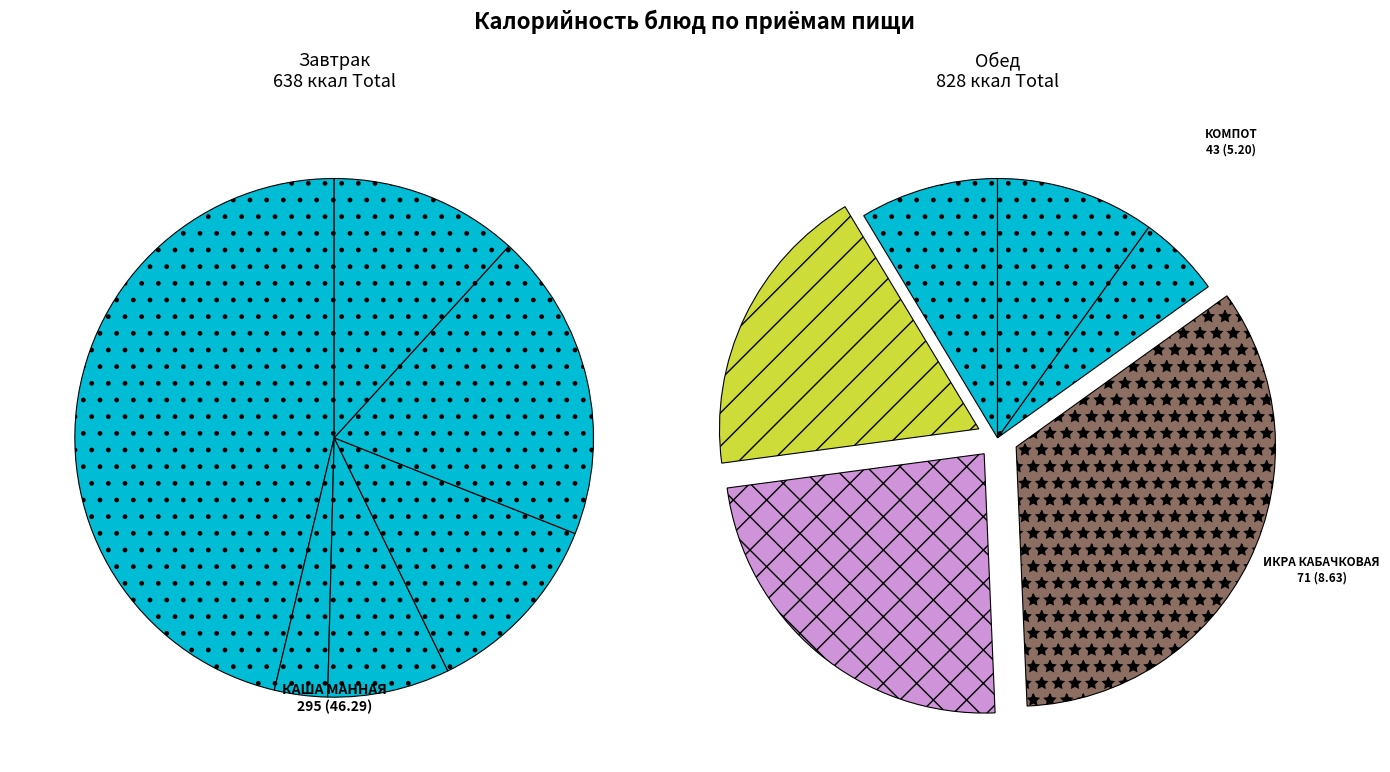

The 5 slice represents 12% of the pie. True or false?

True